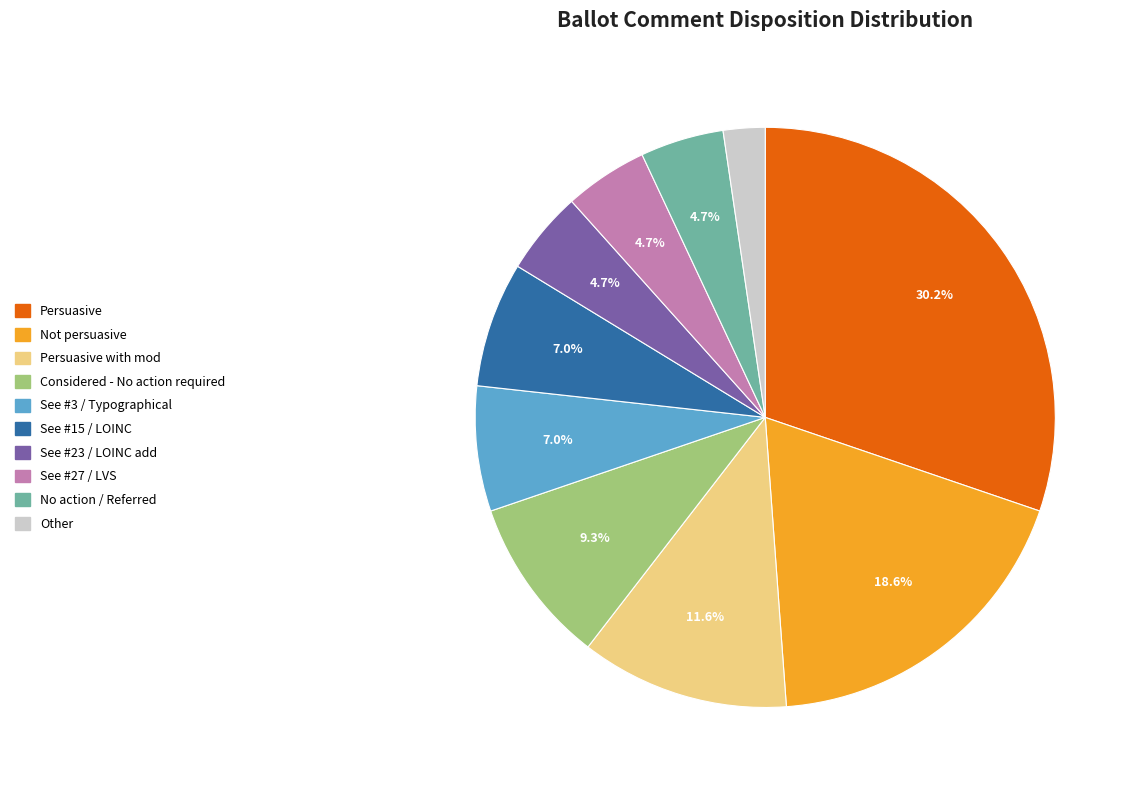

What portion of the pie excludes Persuasive with mod?

88.4%